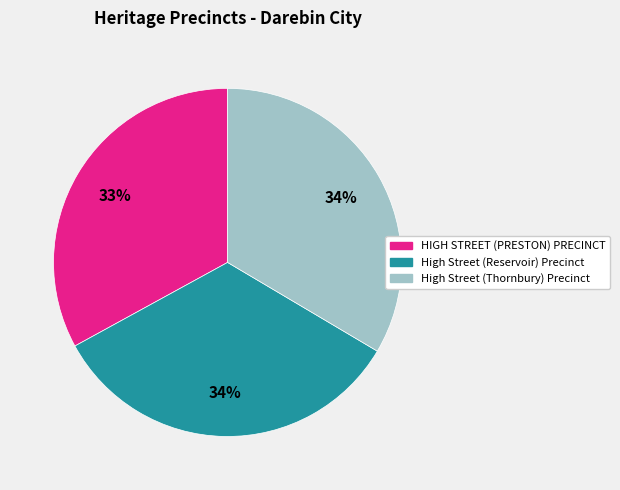

To the nearest percent, what portion does HIGH STREET (PRESTON) PRECINCT represent?

33%